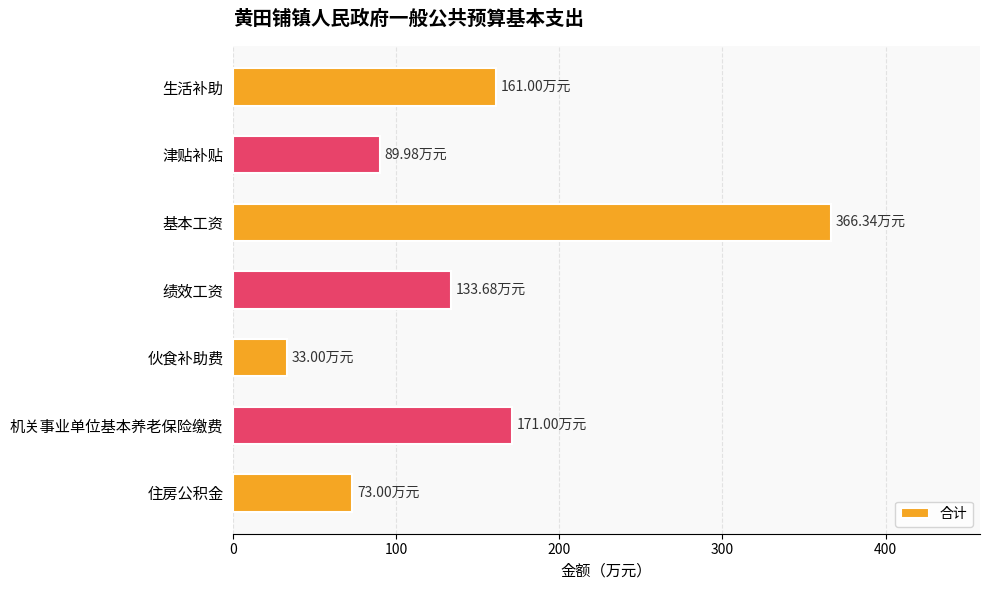

What is the change in value from 津贴补贴 to 伙食补助费?

-57.0